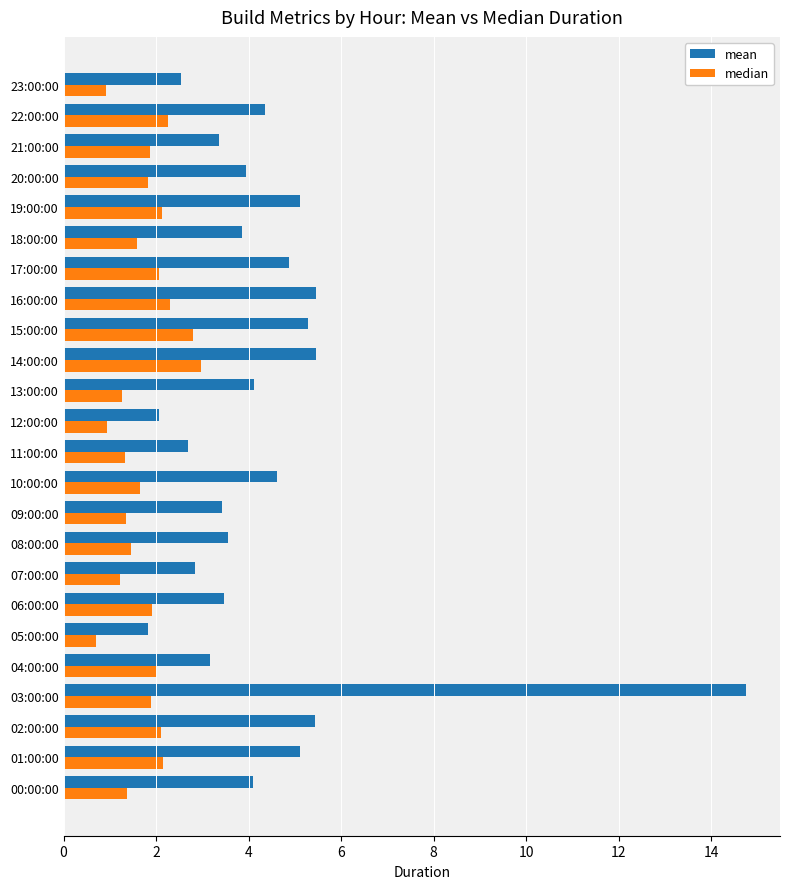

List the series in order of their peak value, lowest first.

median, mean